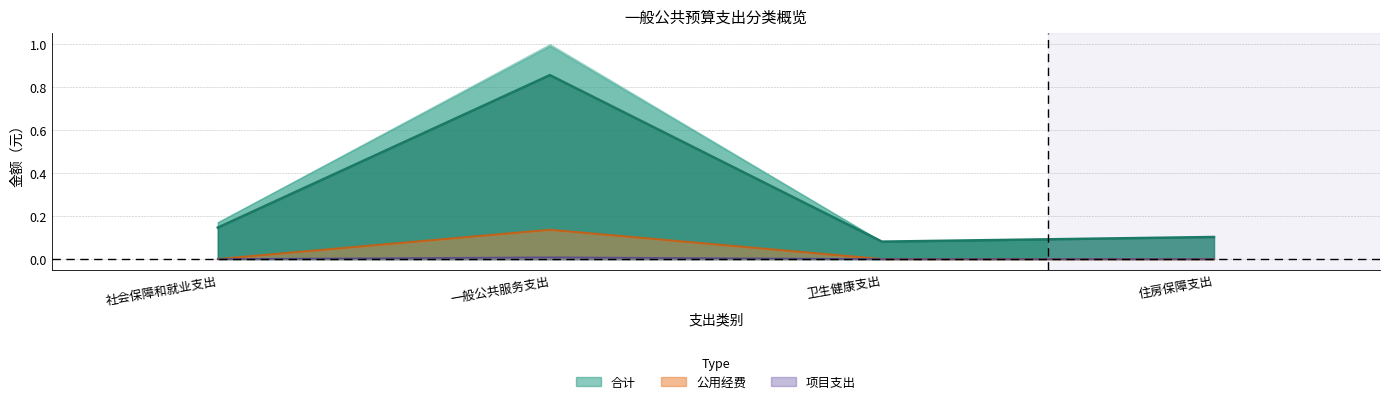

Between 卫生健康支出 and 住房保障支出, which is larger?

住房保障支出